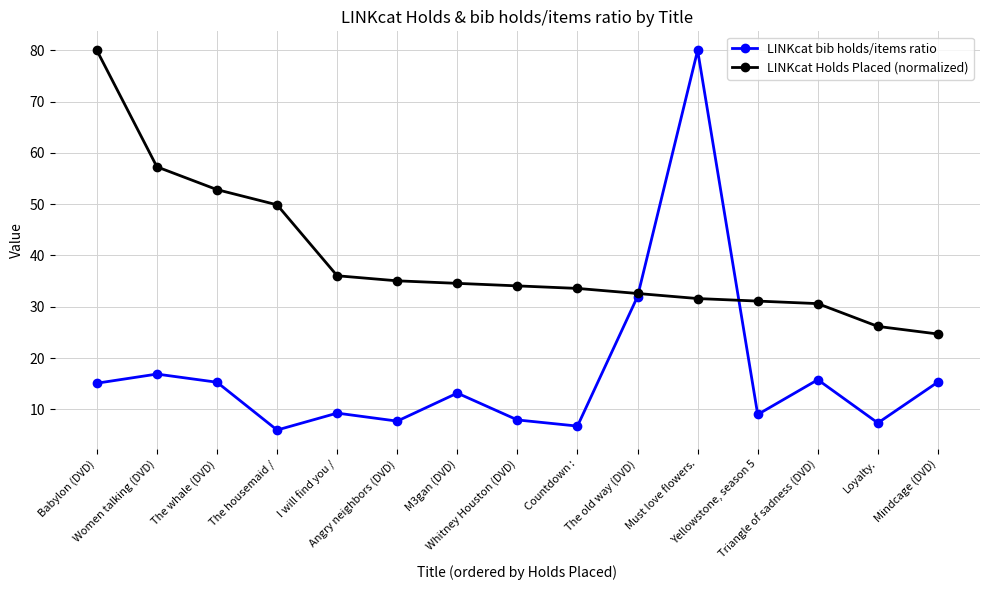

What is the value of the LINKcat bib holds/items ratio point at the 5th from the left?

9.3